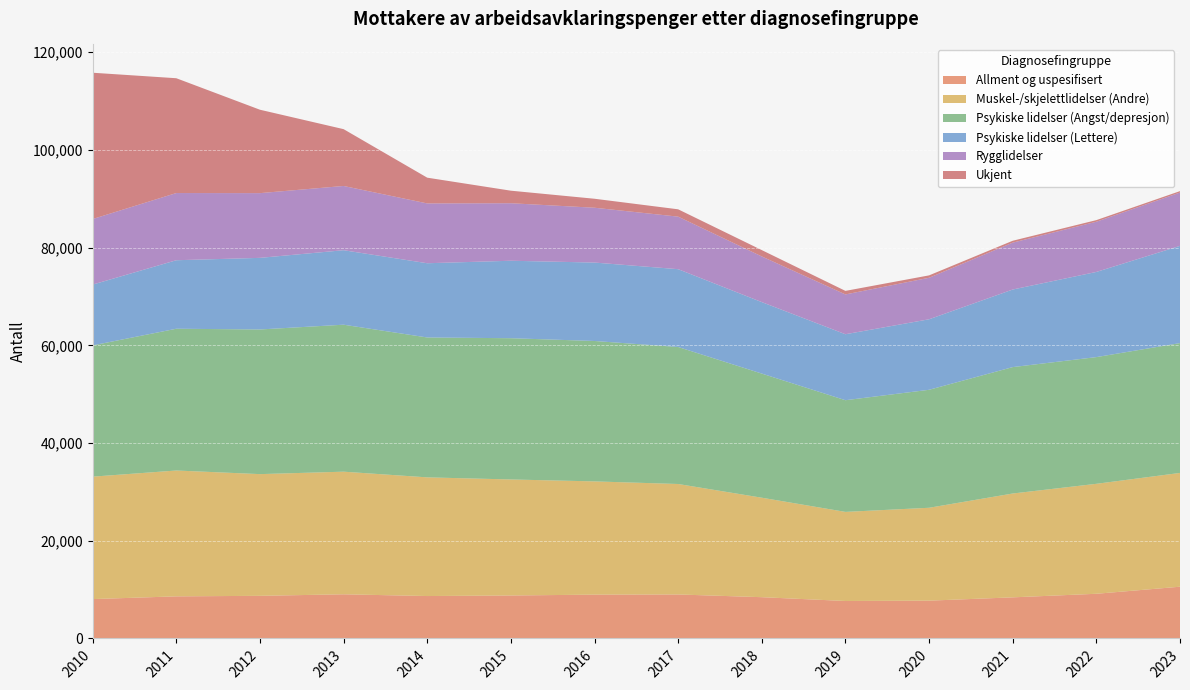

Reading left to right, extract all data points from this chart.

Allment og uspesifisert: 8059	8618	8725	9040	8683	8797	8968	9004	8449	7669	7739	8415	9146	10592
Muskel-/skjelettlidelser (Andre): 25058	25758	24911	25096	24290	23746	23179	22610	20359	18235	19010	21253	22507	23288
Psykiske lidelser (Angst/depresjon): 26866	29016	29606	30082	28632	28909	28737	28041	25405	22858	24147	25872	25933	26572
Psykiske lidelser (Lettere): 12446	14021	14656	15246	15193	15856	16053	15927	14630	13506	14431	15878	17430	19901
Rygglidelser: 13418	13754	13249	13150	12243	11772	11223	10753	9347	8145	8497	9602	10279	10916
Ukjent: 29943	23498	17071	11629	5270	2567	1838	1501	1297	726	490	379	328	290